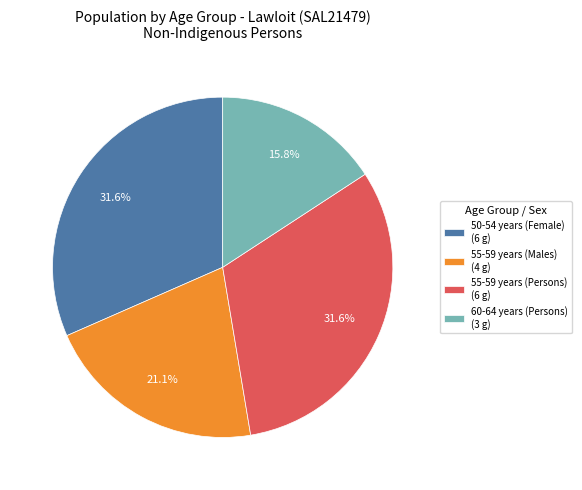

Does any single category account for the majority?

No